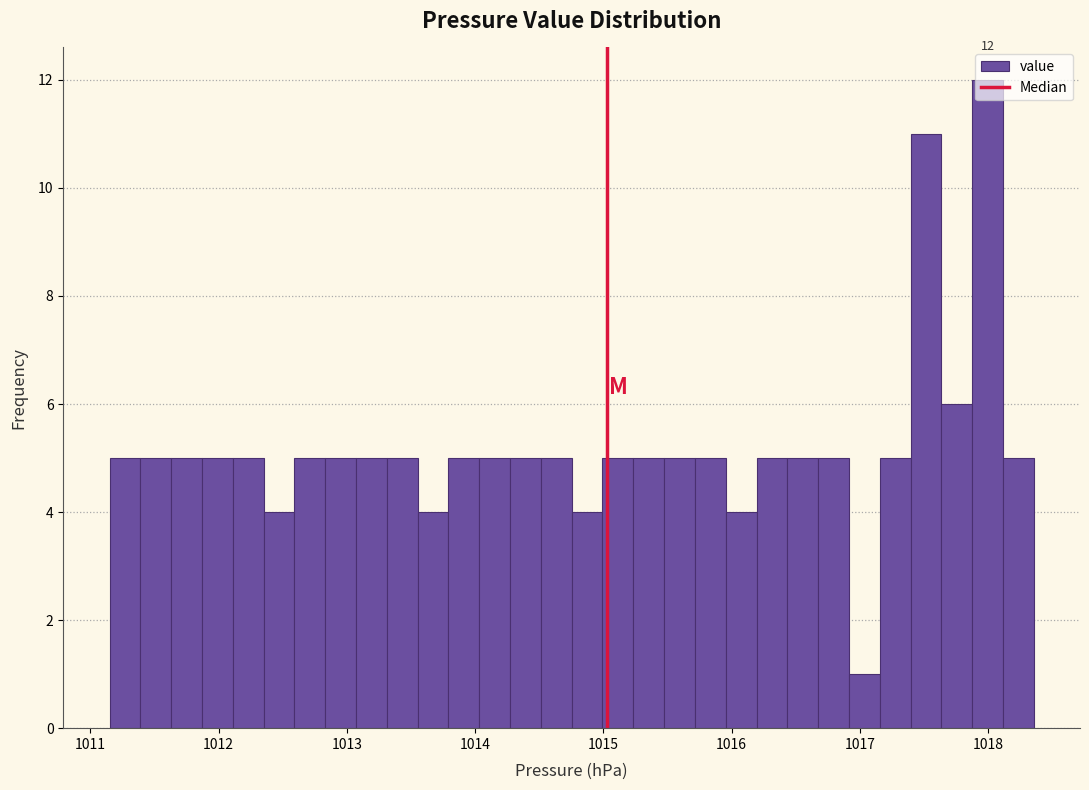

Around what value on the x-axis is the tallest bar? Give the approximate position of its centre, as read against the axis.

1018.0